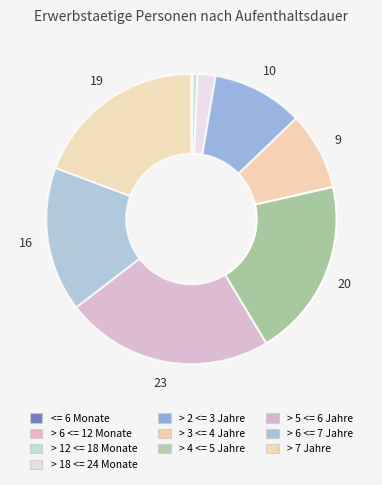

What is the ratio of the value at > 4 <= 5 Jahre to the value at > 7 Jahre?

1.0